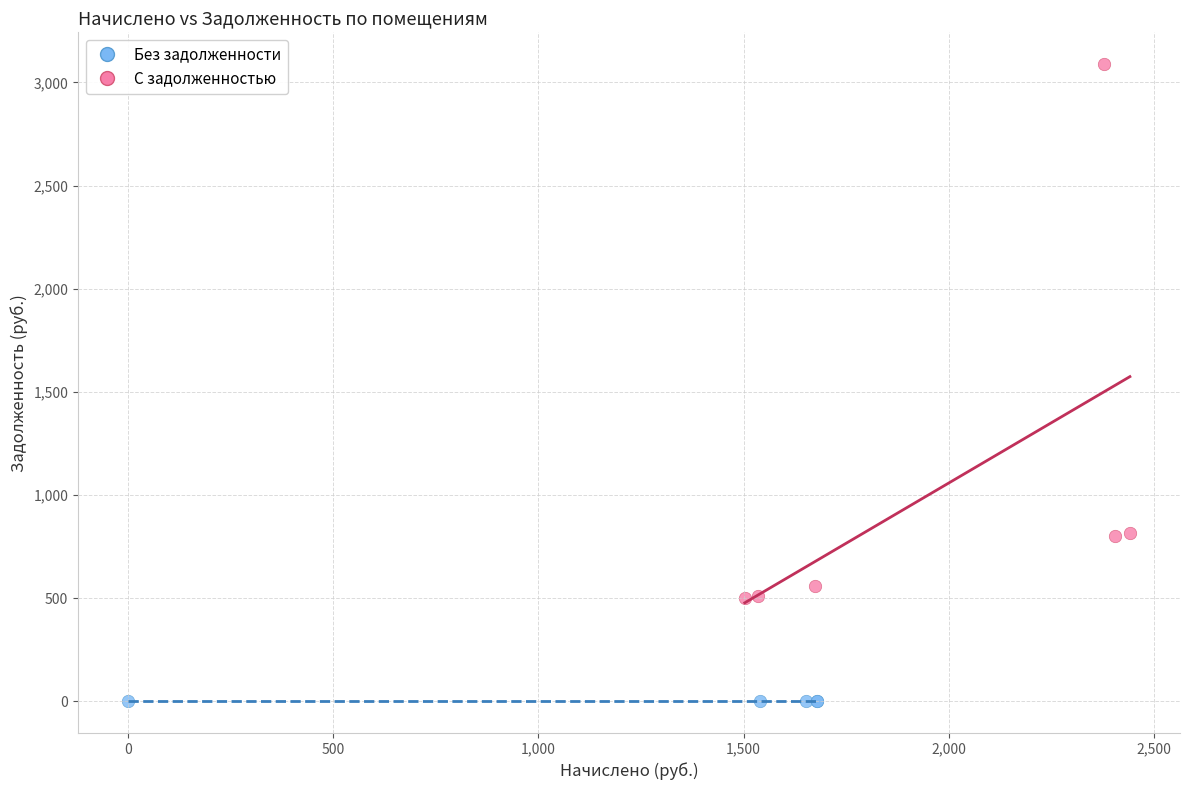

Which series reaches the minimum Y coordinate?

Без задолженности